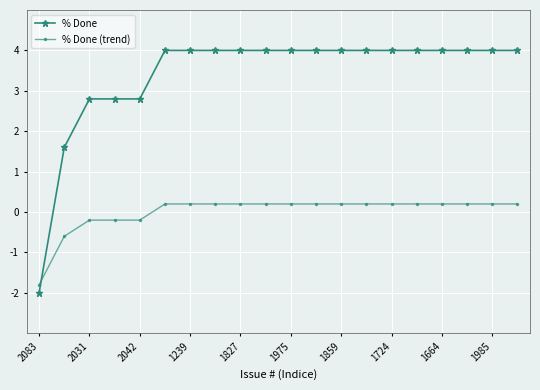

How many data points in % Done (trend) are above 0?

15